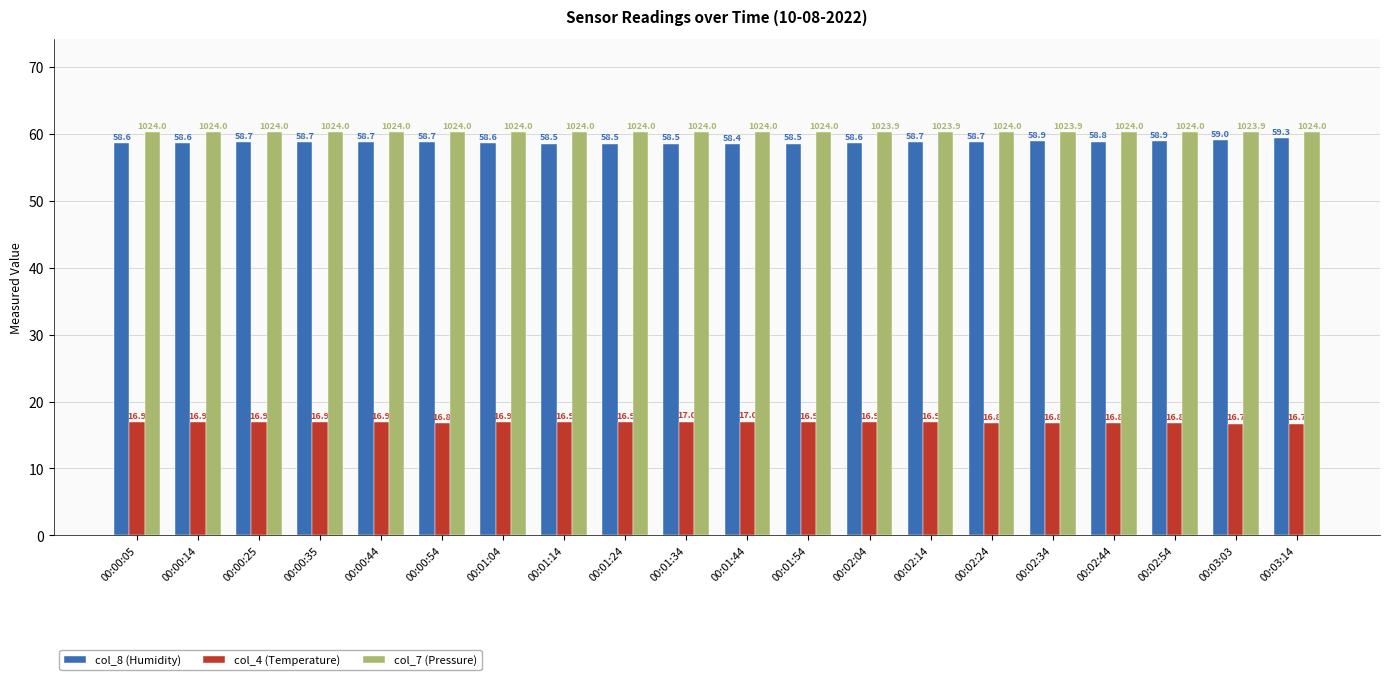

What value does the col_4 (Temperature) series have at 00:01:04?

16.9